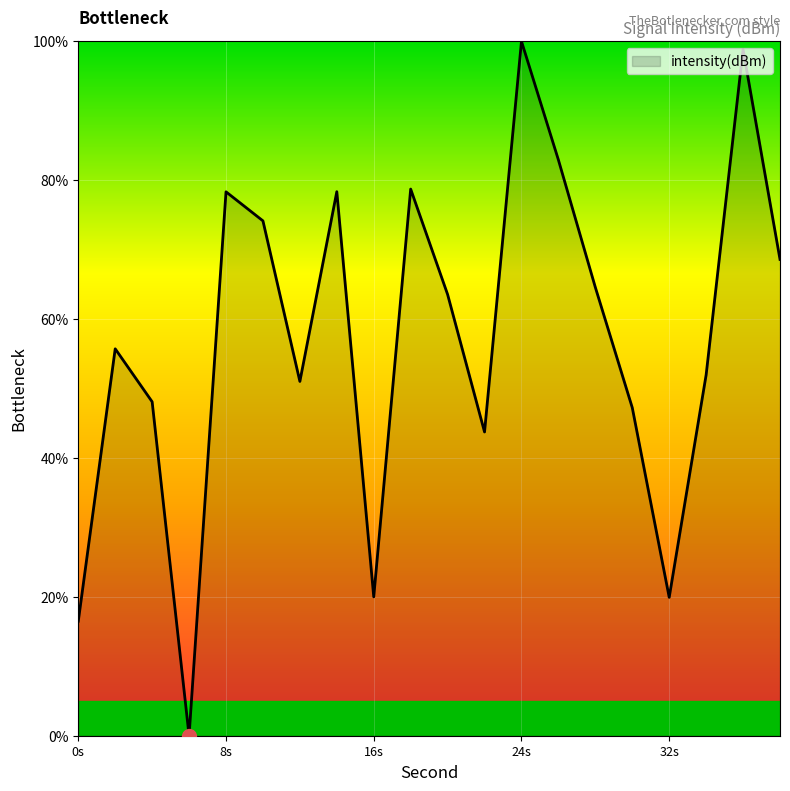

What is the average value?

57.1